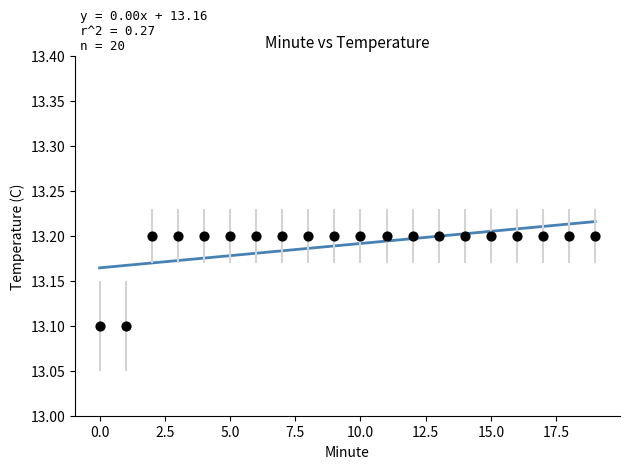

How many points are shown in the scatter plot?

20